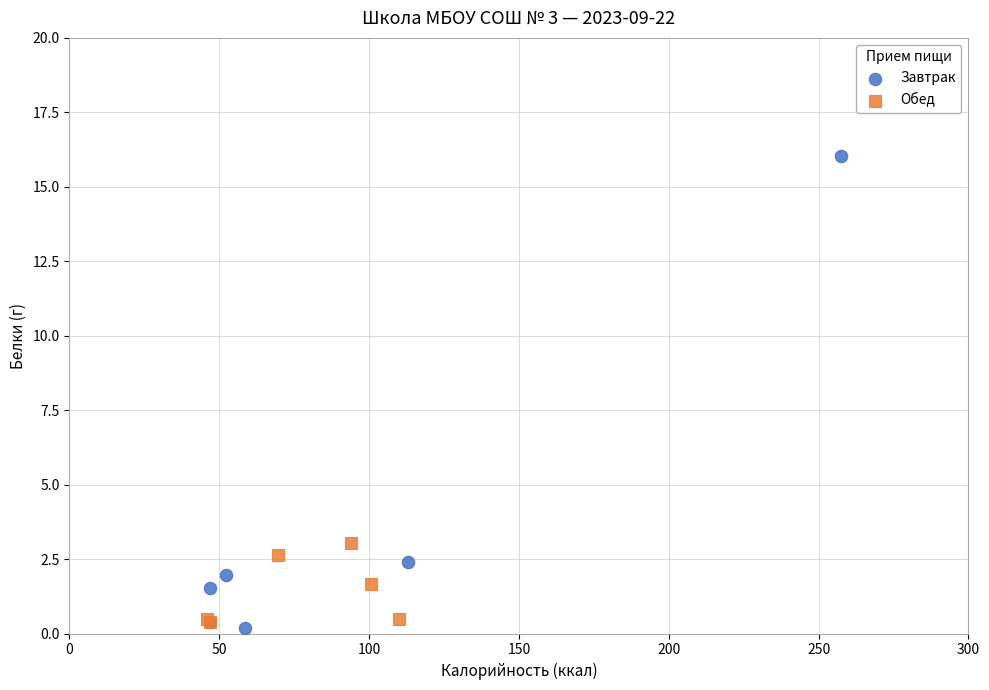

Which series reaches the minimum Y coordinate?

Завтрак